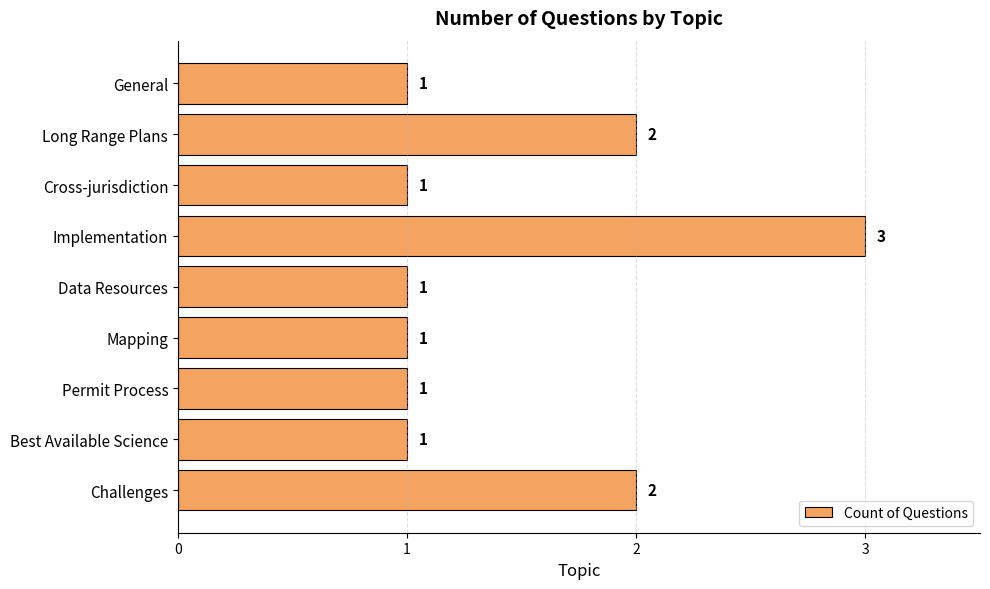

Reading top to bottom, what are all the values shown in this chart?

1	2	1	3	1	1	1	1	2